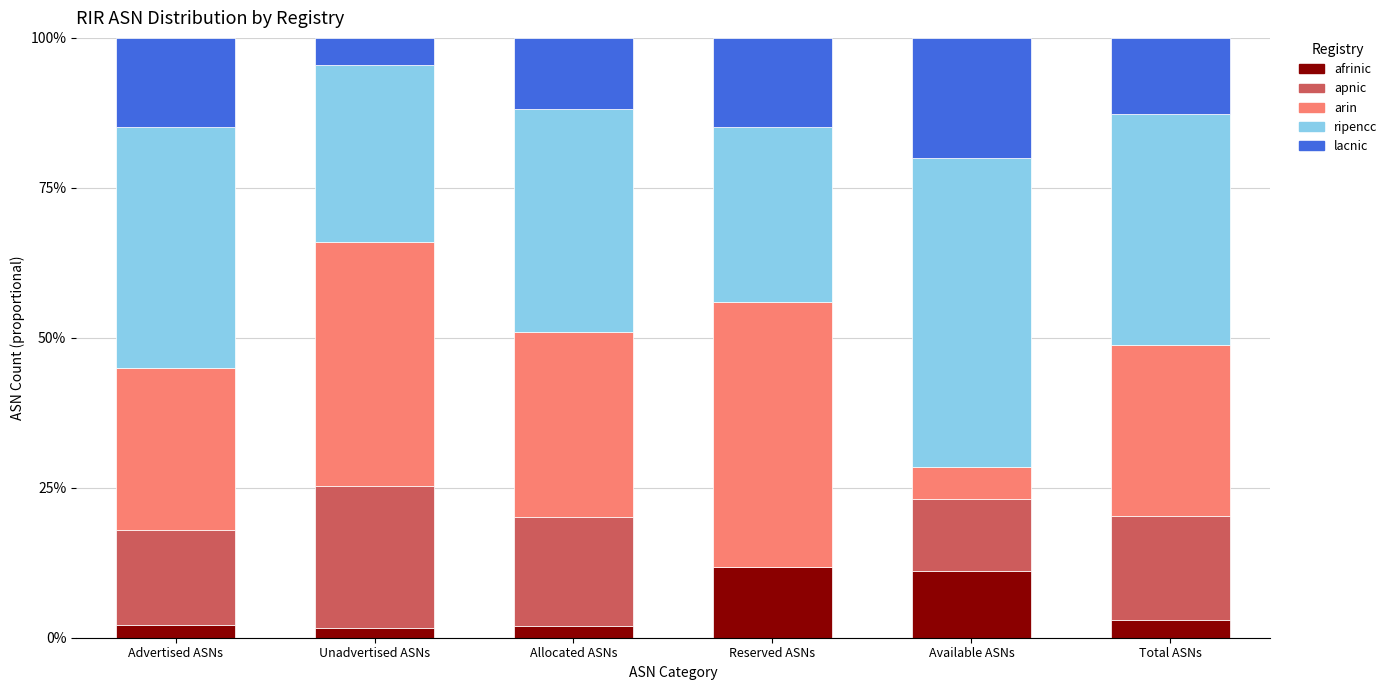

What is the total value across all series at Reserved ASNs?

100.0